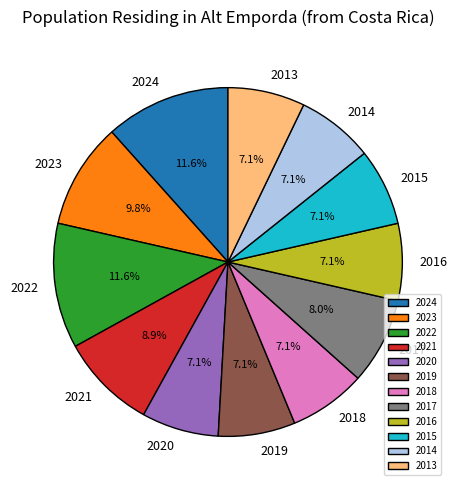

The 2016 slice represents 7% of the pie. True or false?

True